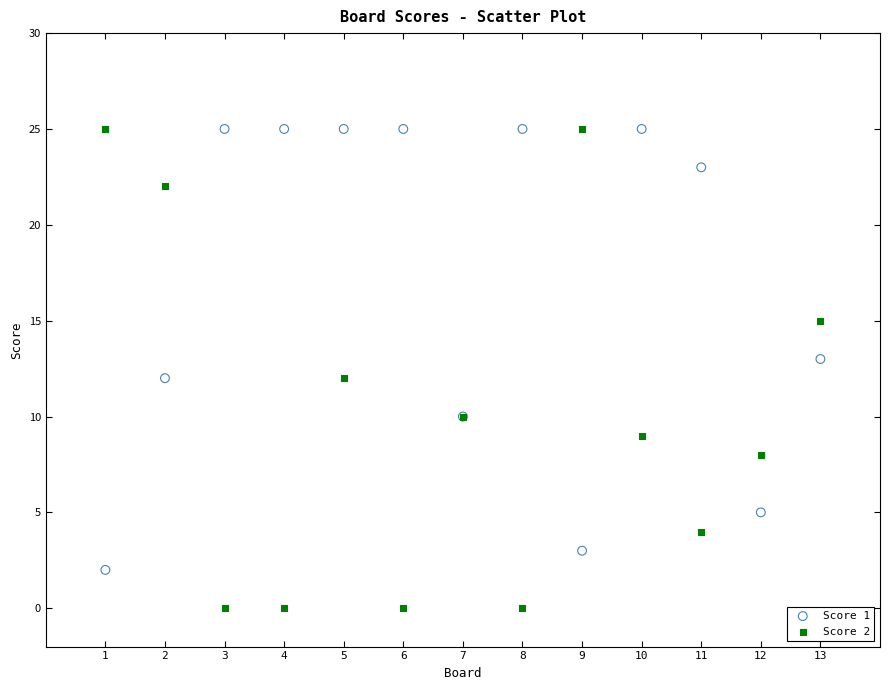

Which series has the widest spread of Y values?

Score 2